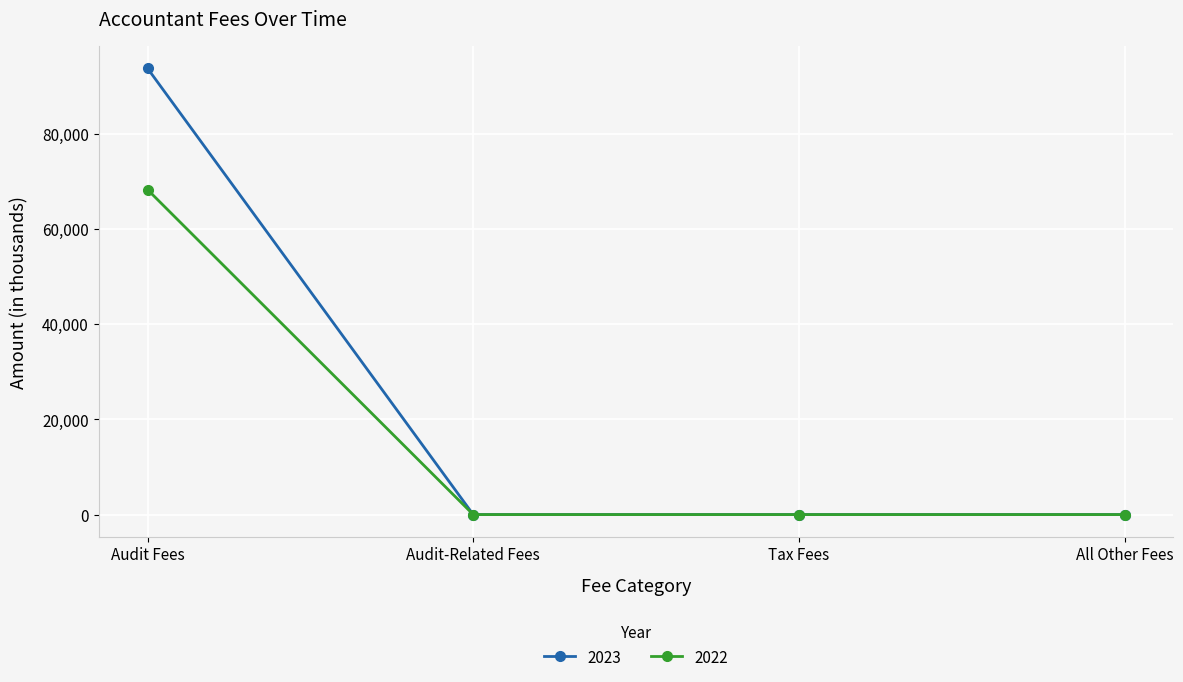

Count the number of data series in this chart.

2